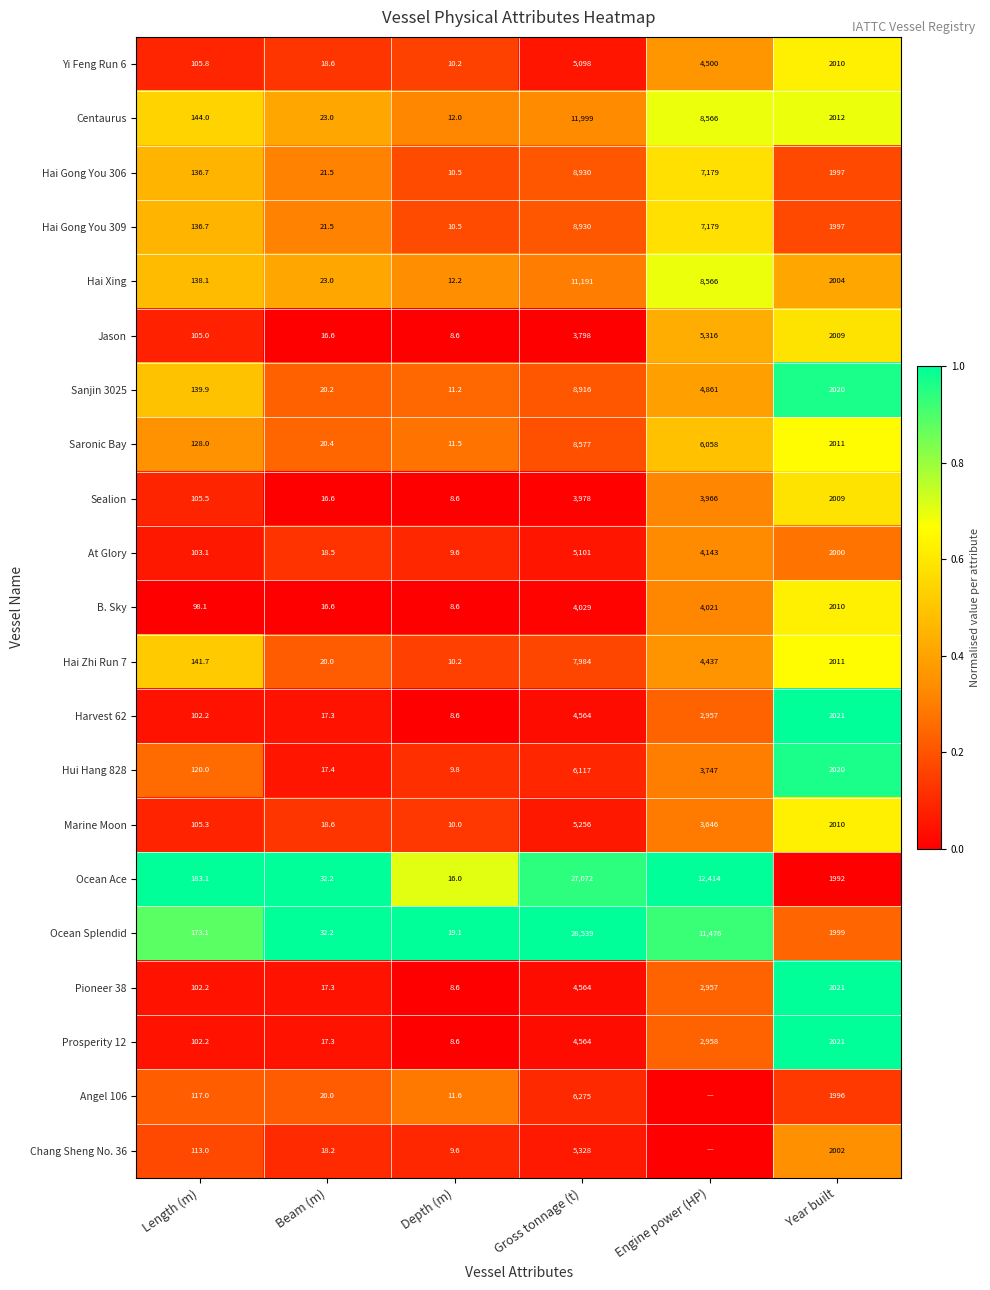

What is the difference between the maximum and minimum values in the Pioneer 38 series?

4555.4